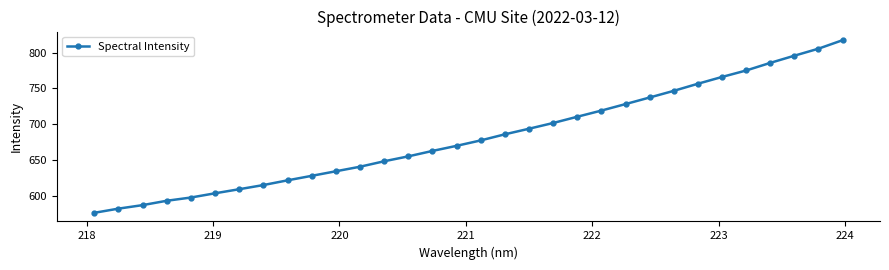

What is the minimum value shown in the chart?

576.0